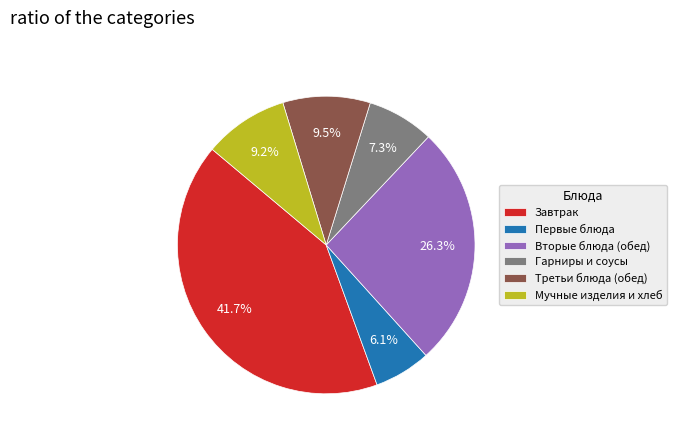

Between Первые блюда and Завтрак, which is larger?

Завтрак